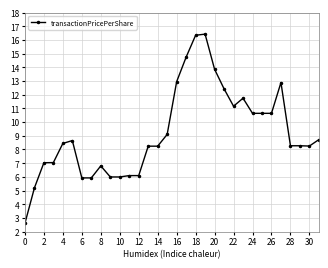

How many distinct data groups are displayed?

1